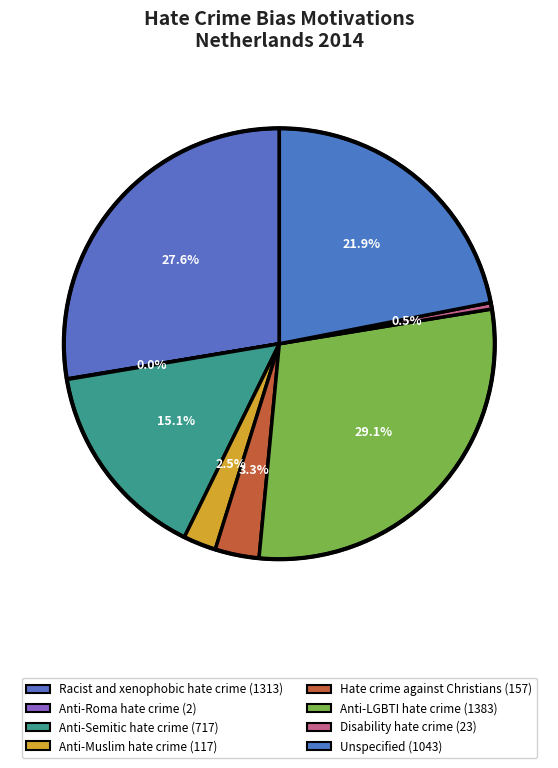

To the nearest percent, what is the average slice percentage?

12%